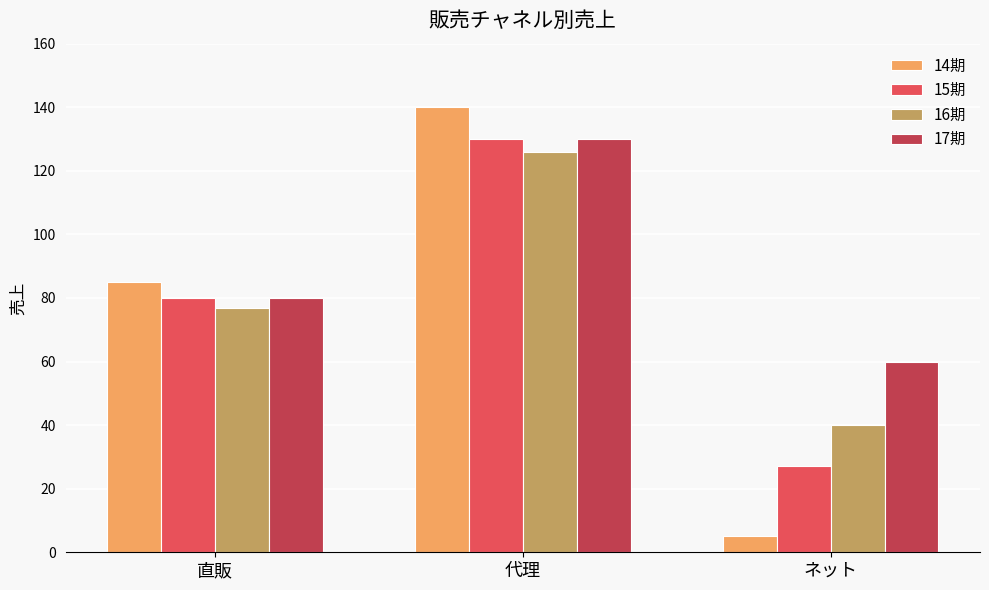

Are the bars horizontal?

No